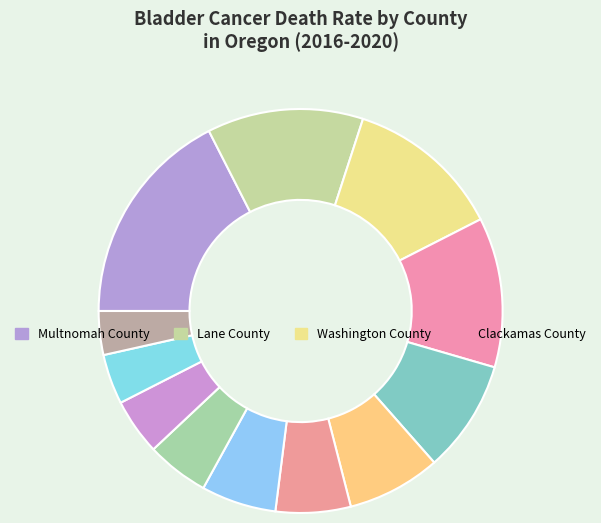

How many slices are in this pie chart?

12